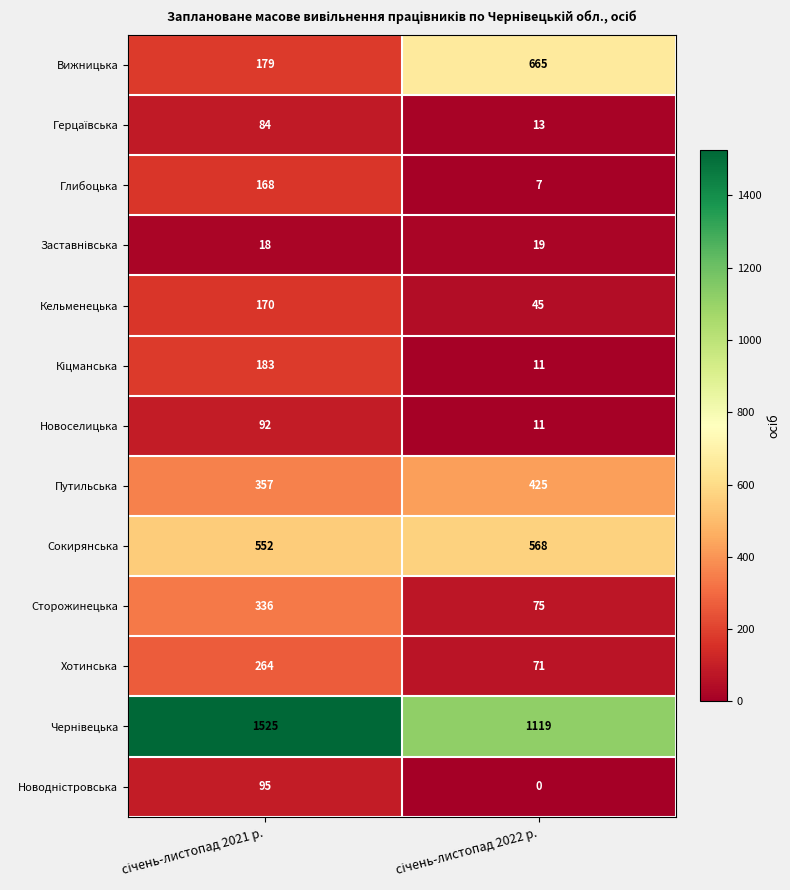

What is the maximum value shown in the chart?

1525